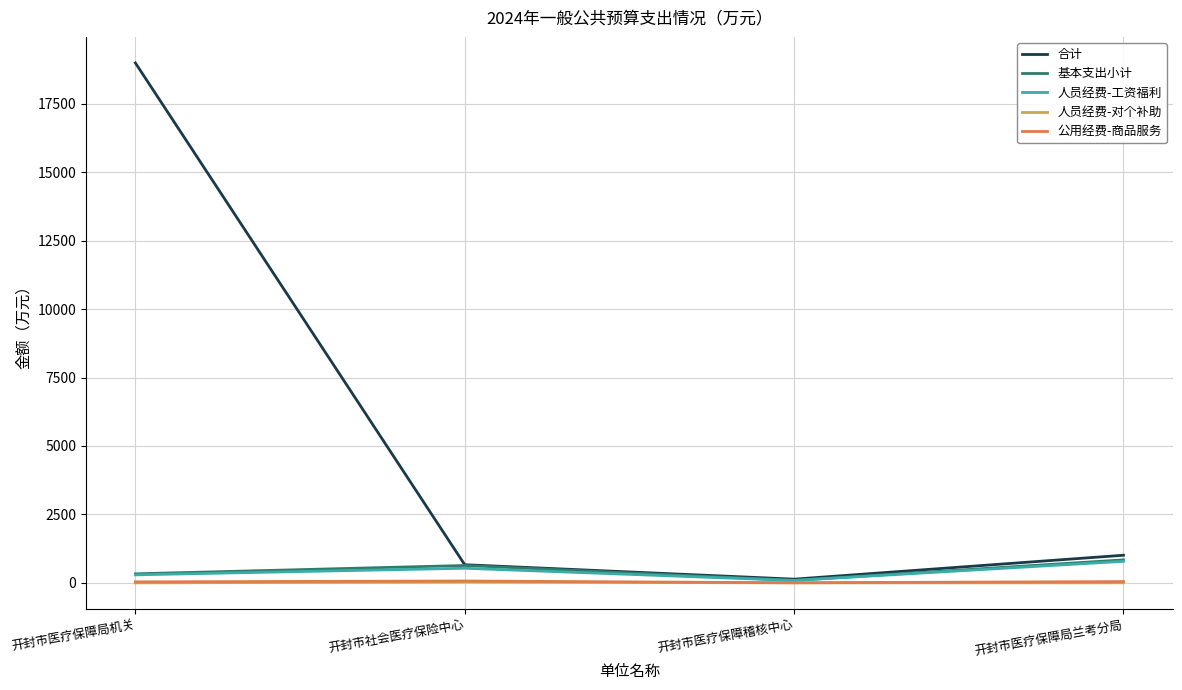

How many values in the 基本支出小计 series exceed 635?

2